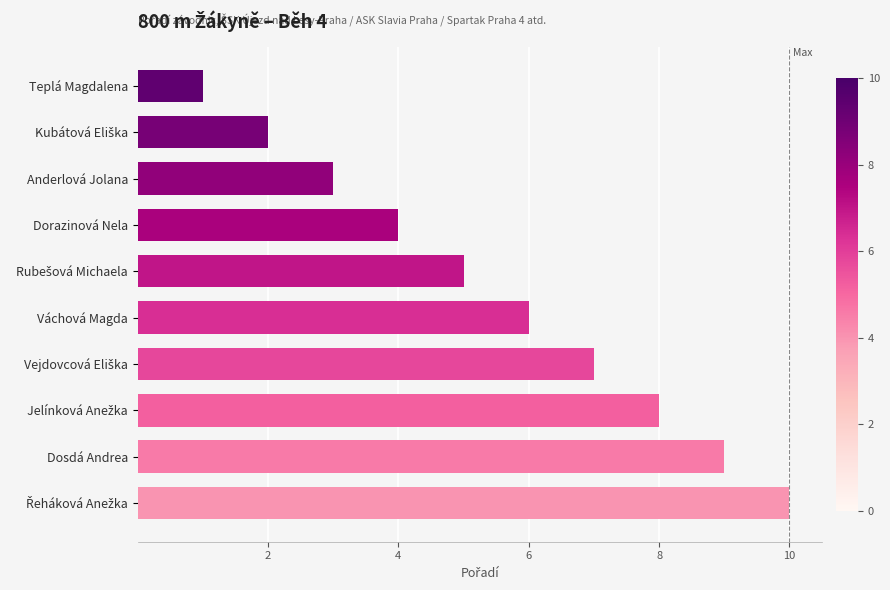

True or false: the data shows 6 at Dorazinová Nela.

False